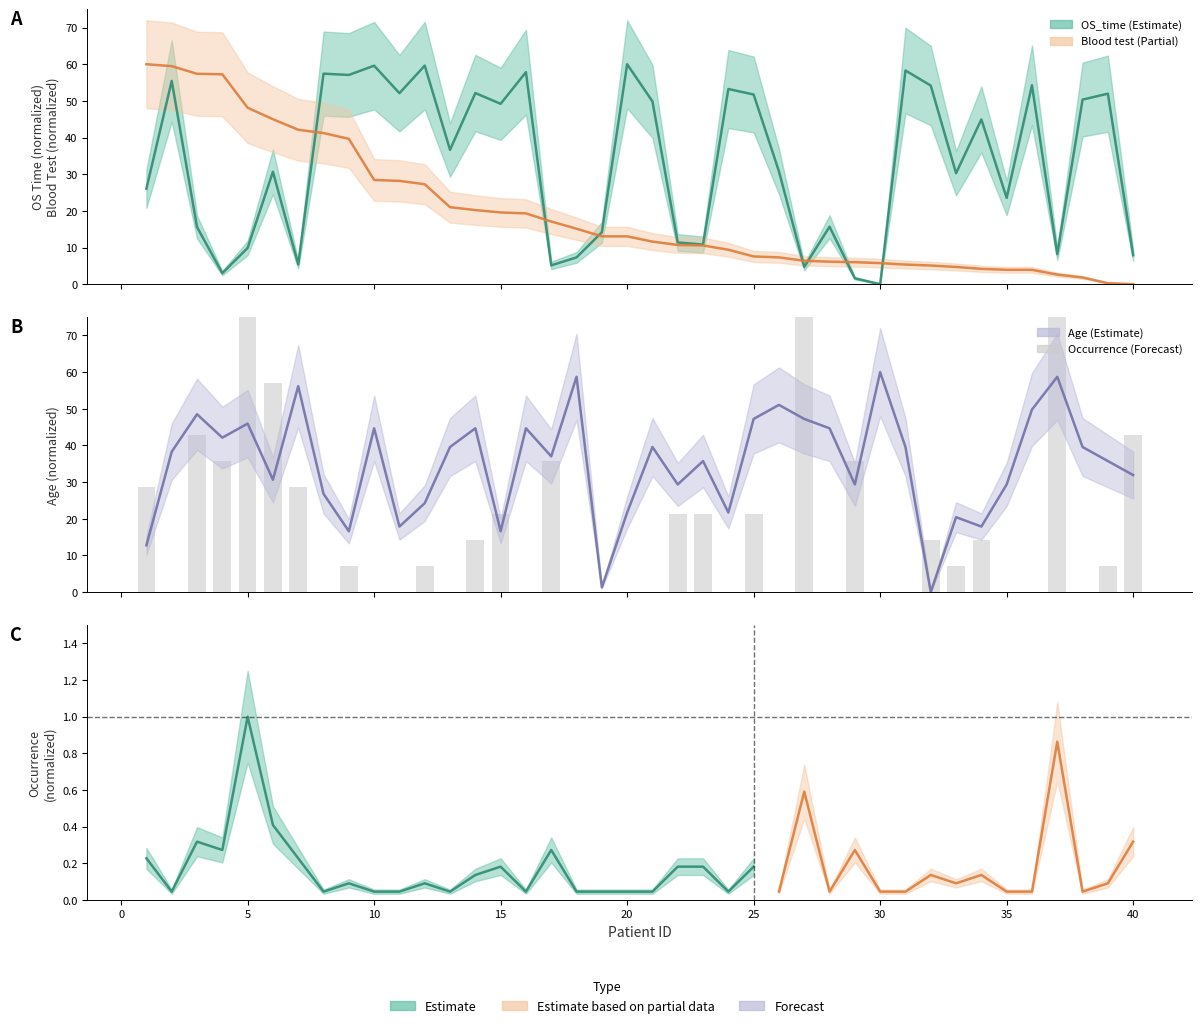

List the labels in order of Age value, smallest first.

32, 19, 1, 9, 15, 11, 34, 33, 20, 24, 12, 8, 22, 29, 35, 6, 40, 23, 39, 17, 2, 13, 21, 31, 38, 4, 10, 14, 16, 28, 5, 25, 27, 3, 36, 26, 7, 18, 37, 30